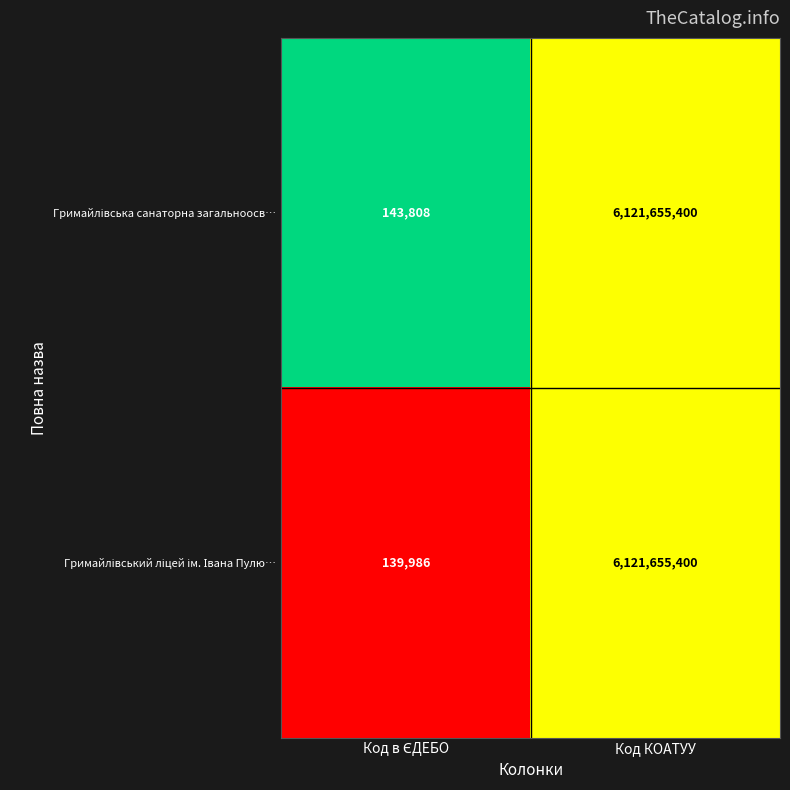

Count the number of data series in this chart.

2